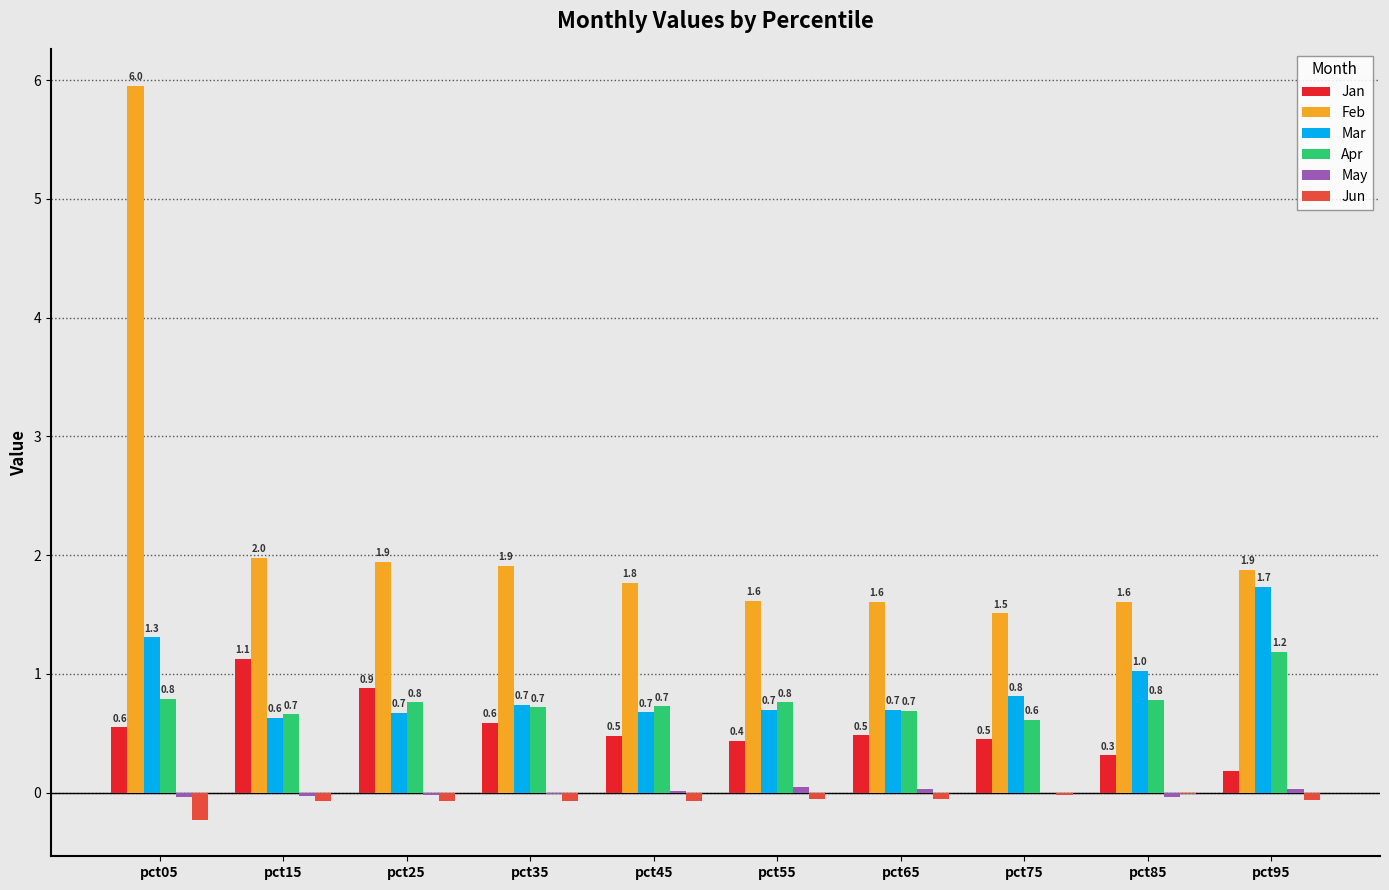

At which label is Mar closest to 1?

pct85